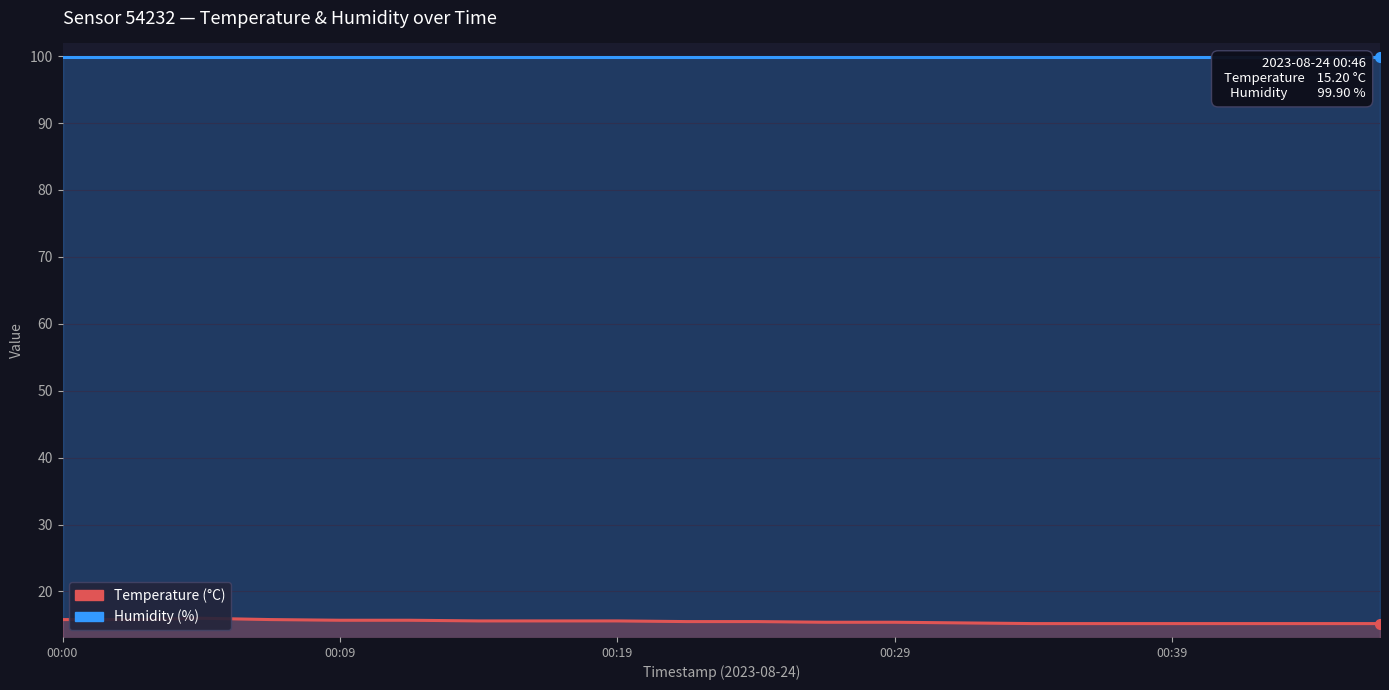

Where is the first local maximum for temperature?

00:19